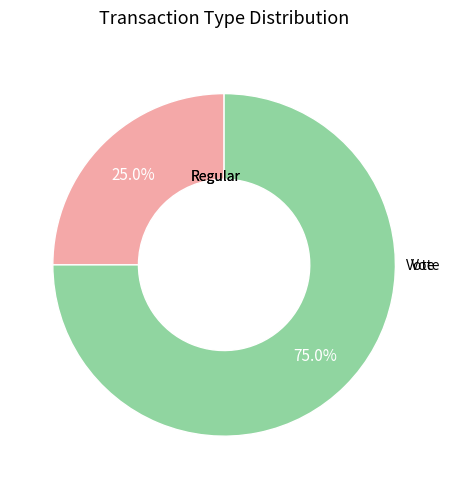

How many segments does this pie chart have?

2